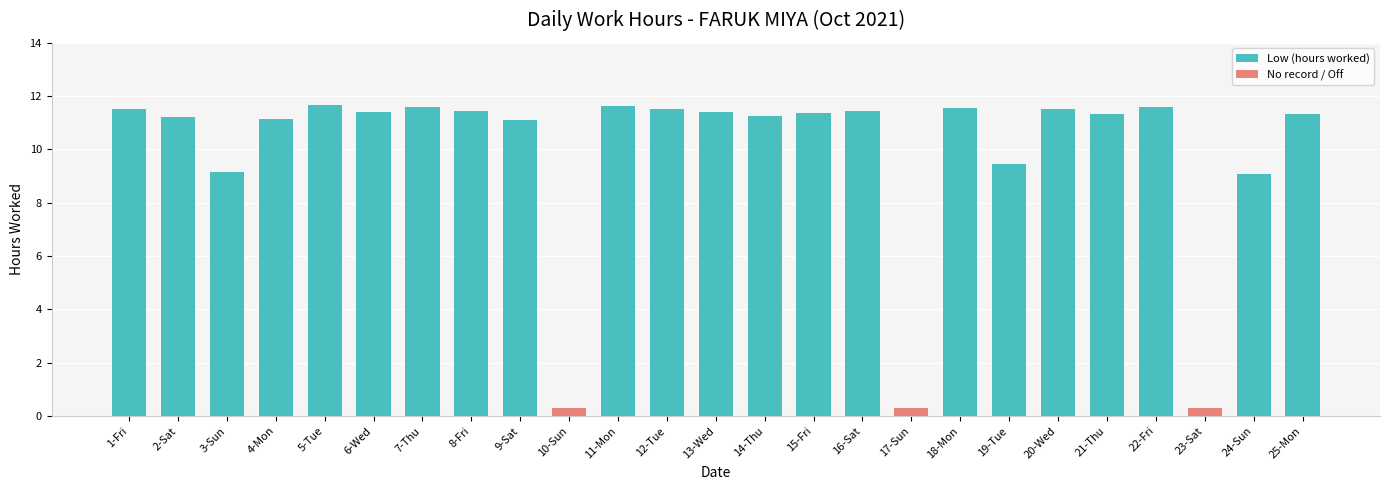

Does the chart contain any negative values?

No